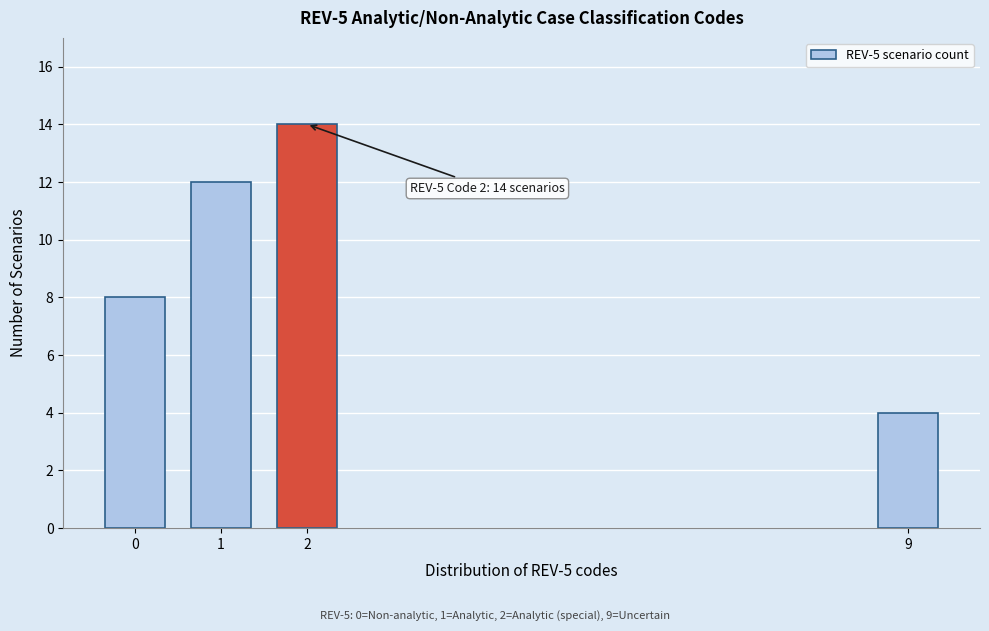

Reading left to right, list all the values displayed in this chart.

0=8	1=12	2=14	9=4